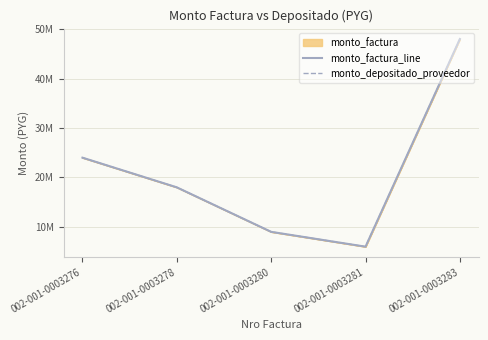

What is the minimum value for monto_factura_line?

6000000